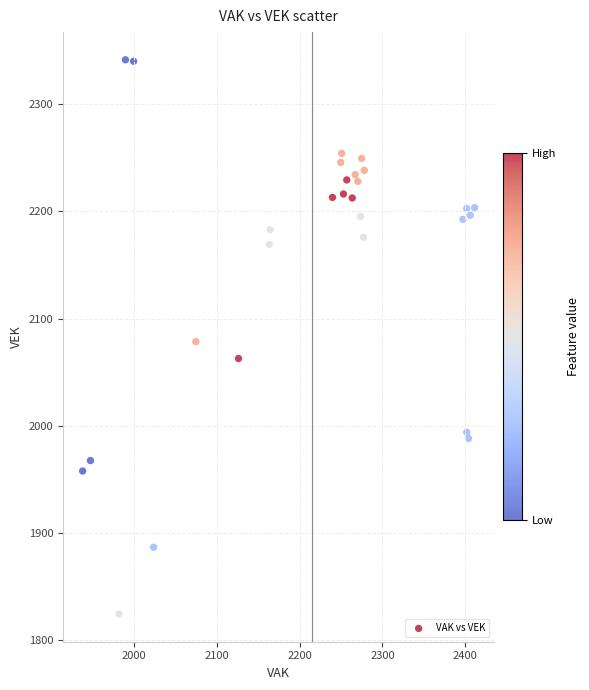

What is the range of Y values (max minus min)?

516.5